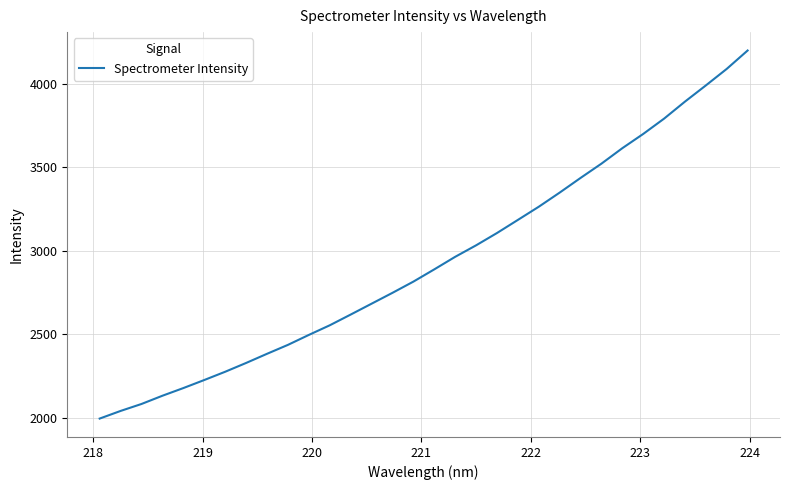

What is the difference between the maximum and minimum values?

2206.2